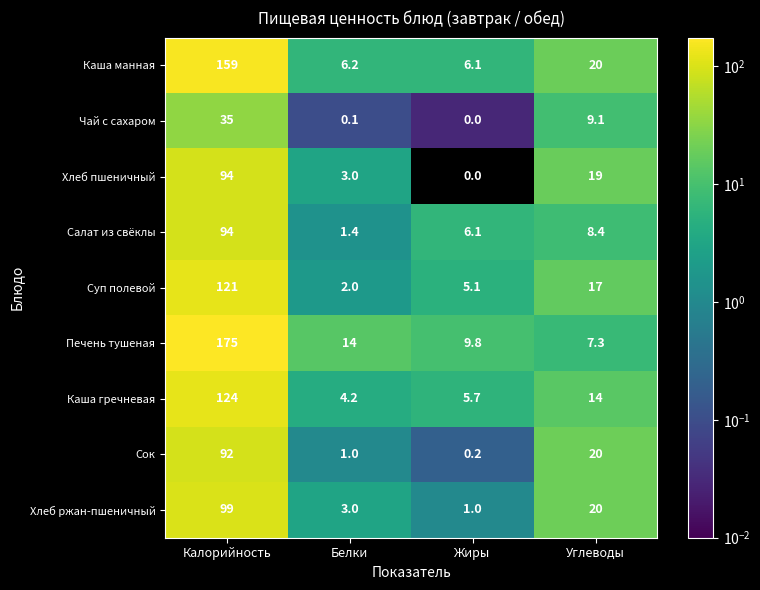

Which category has the lowest value across all series?

Жиры